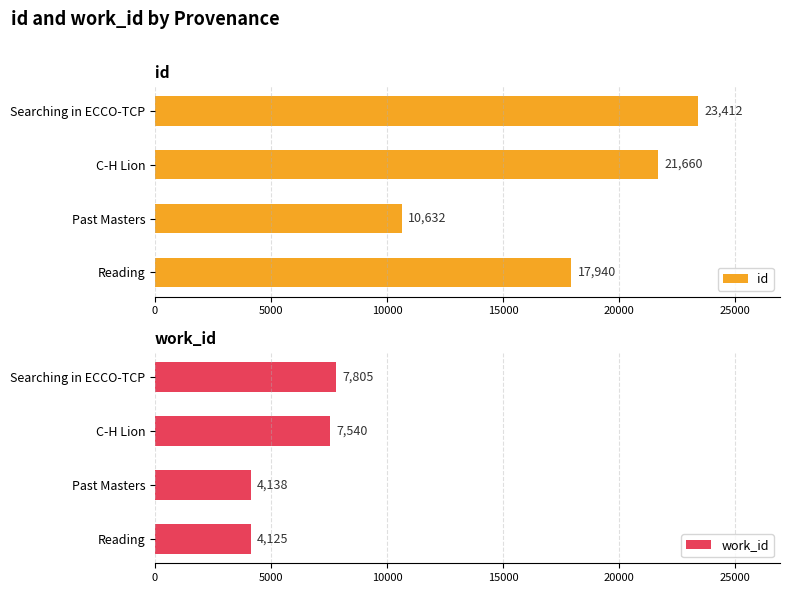

Rank the categories by work_id value from highest to lowest.

Searching in ECCO-TCP, C-H Lion, Past Masters, Reading